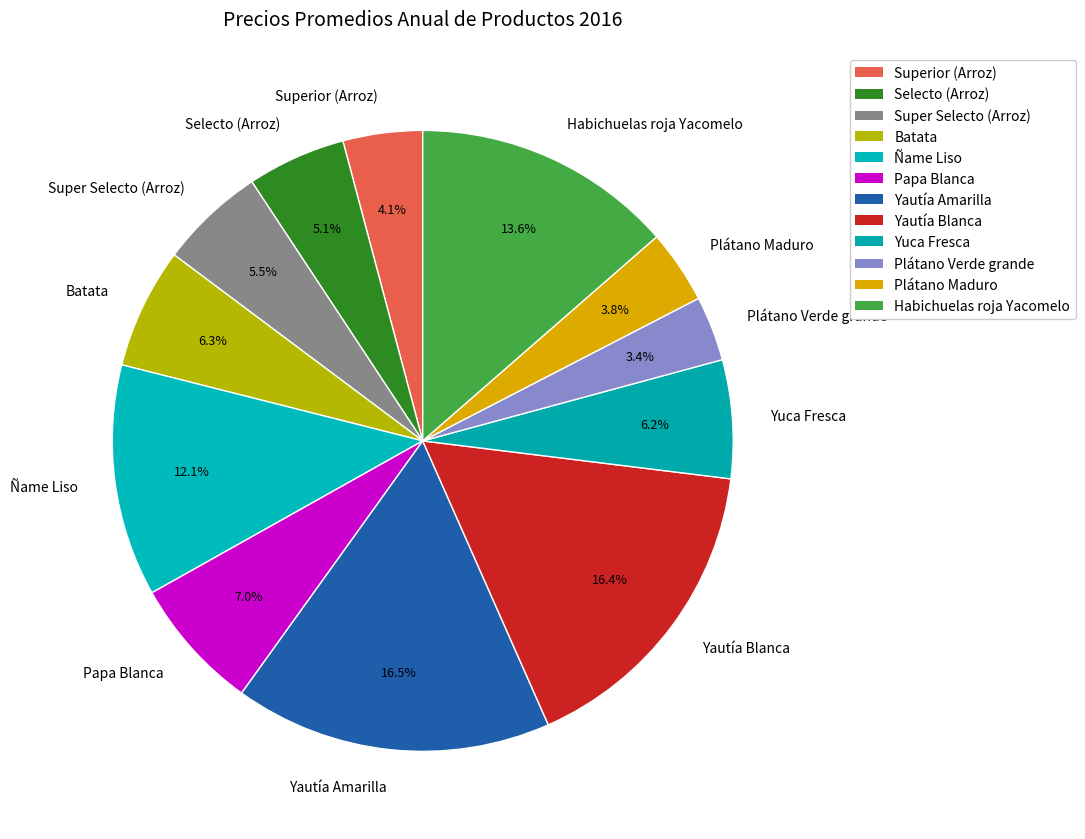

What is the ratio of the value at Yautía Amarilla to the value at Ñame Liso?

1.4